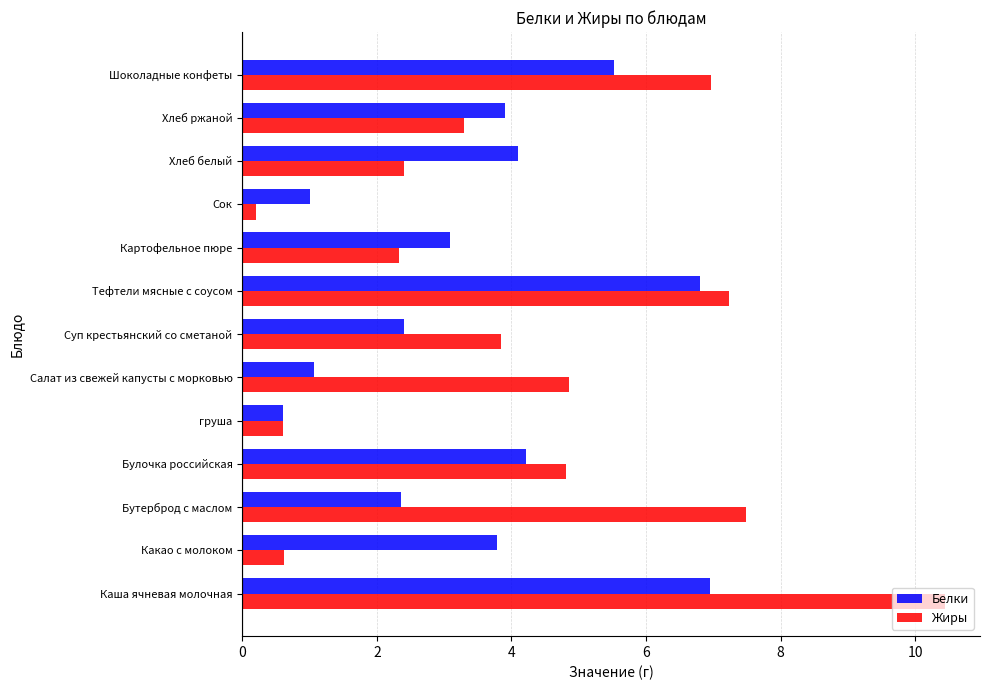

What is the difference between the second highest and minimum values in the Белки series?

6.2